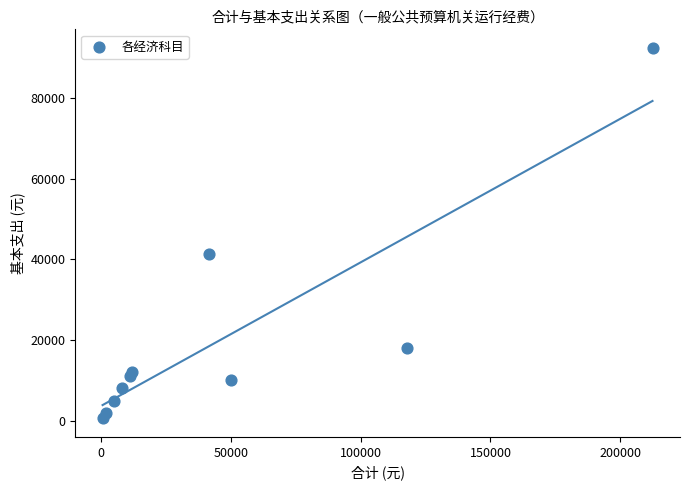

What Y value in the scatter plot is closest to 46500?

41400.0